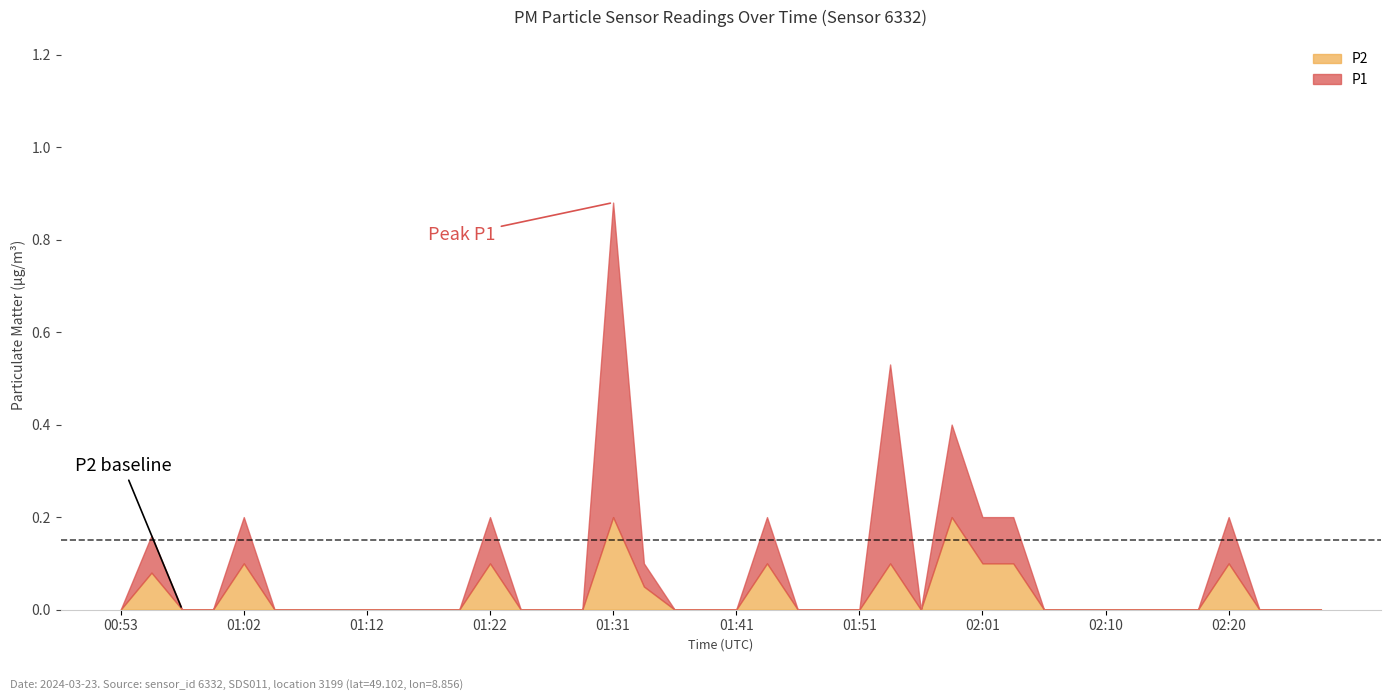

At 01:56, list the series in order from largest to smallest.

P1, P2